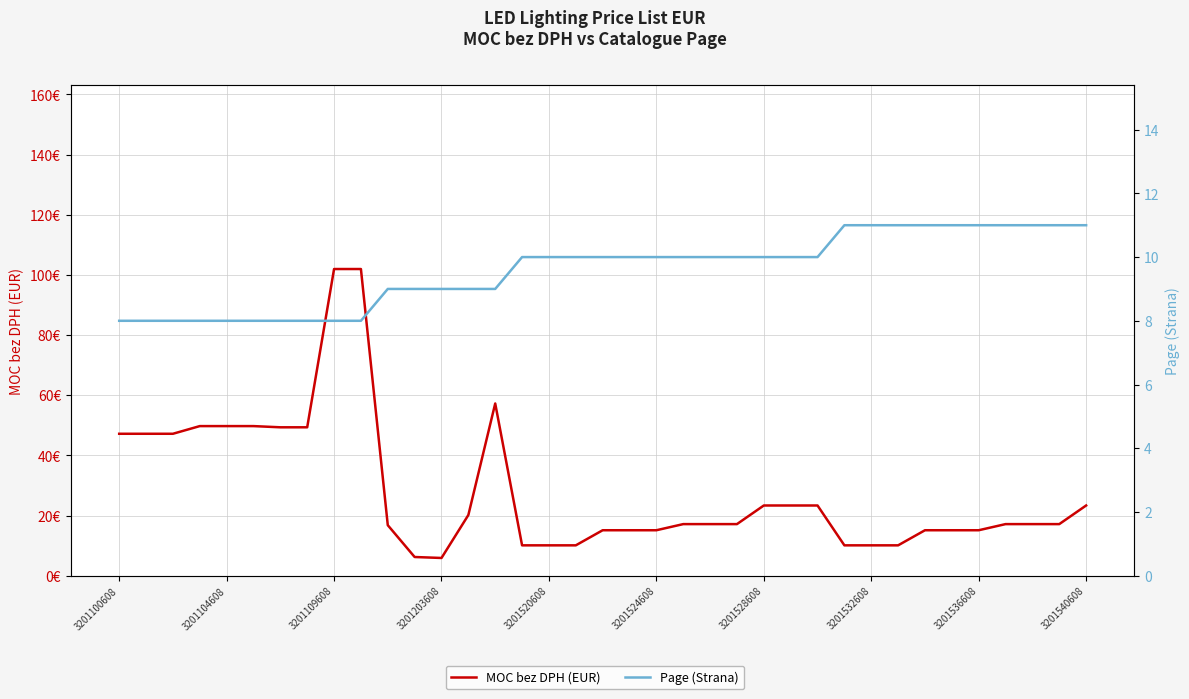

How many lines are shown in the chart?

2